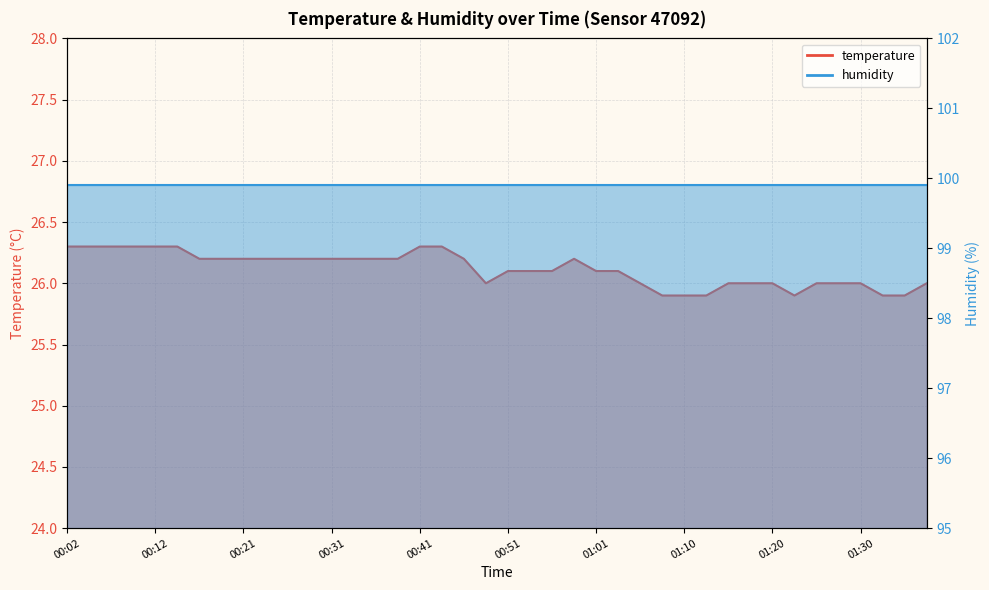

Rank the categories by value from lowest to highest.

01:08, 01:10, 01:13, 01:23, 01:32, 01:35, 00:48, 01:06, 01:15, 01:18, 01:20, 01:25, 01:28, 01:30, 01:37, 00:51, 00:53, 00:56, 01:01, 01:03, 00:16, 00:19, 00:21, 00:24, 00:26, 00:29, 00:31, 00:34, 00:36, 00:38, 00:46, 00:58, 00:02, 00:04, 00:07, 00:09, 00:12, 00:14, 00:41, 00:43